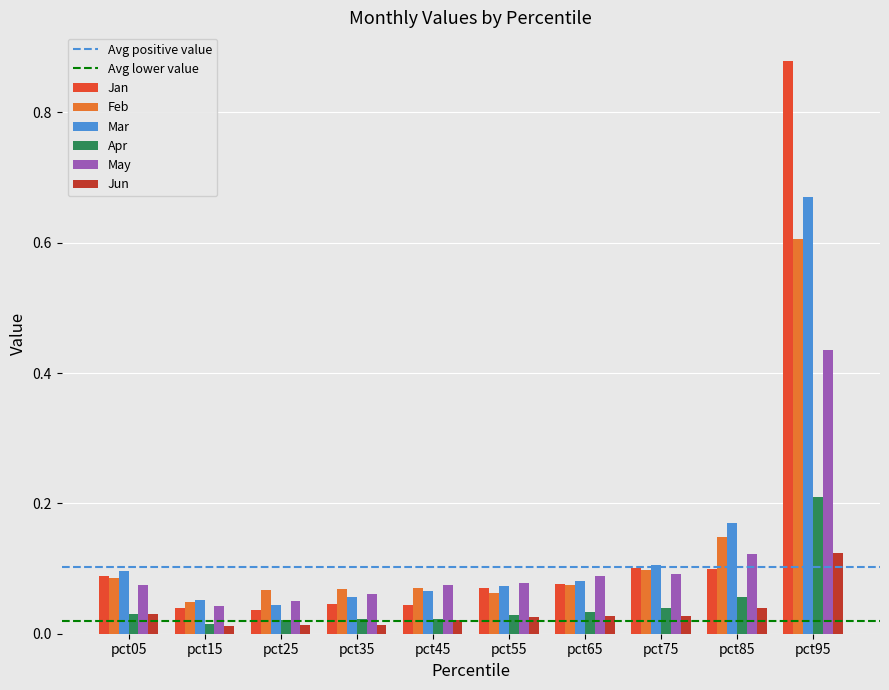

Is the value of Jun at pct25 greater than the value of May at pct85?

No